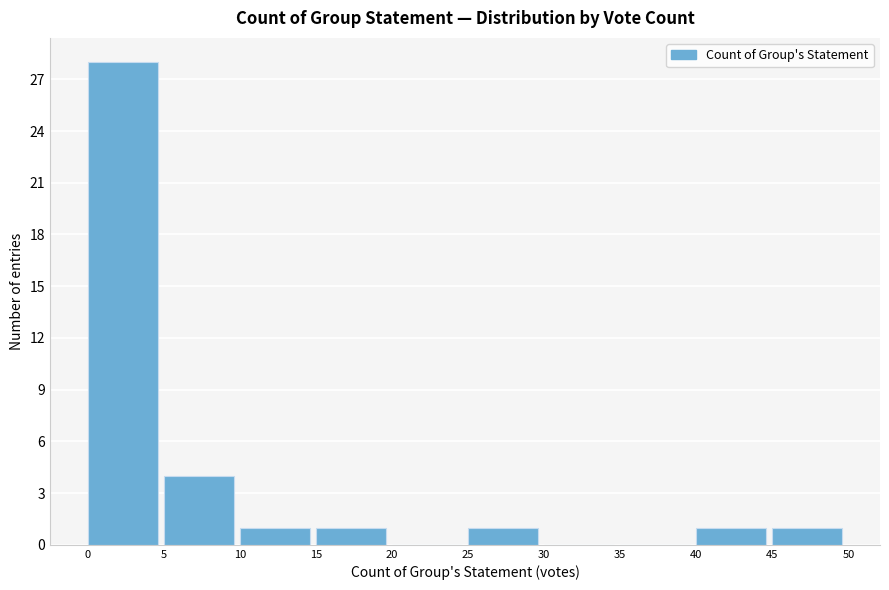

Reading left to right, list every bar in this chart as the range it spans on the x-axis followed by its height. The values are not printed on the chart, so give them approximately, as read against the axis.

0 to 5: 28
5 to 10: 4
10 to 15: 1
15 to 20: 1
20 to 25: 0
25 to 30: 1
30 to 35: 0
35 to 40: 0
40 to 45: 1
45 to 50: 1